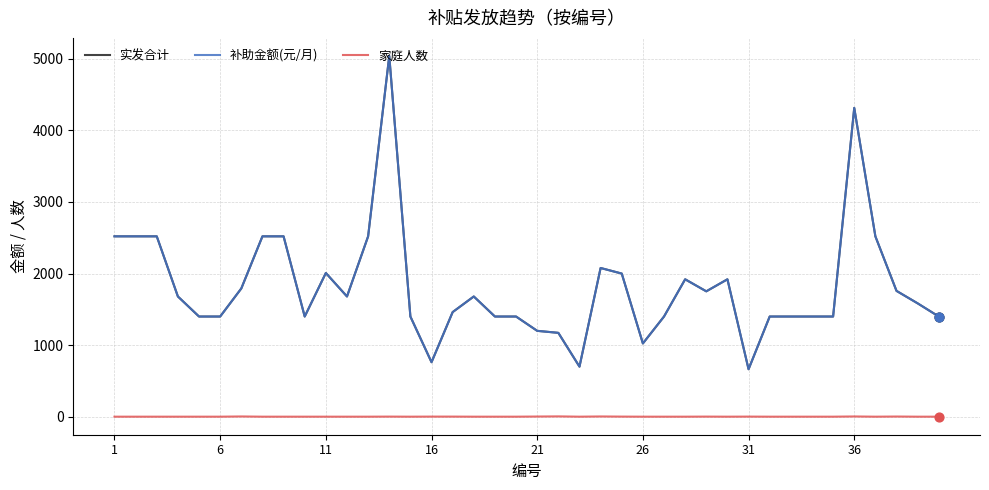

At how many categories does at least one series exceed 1671?

20